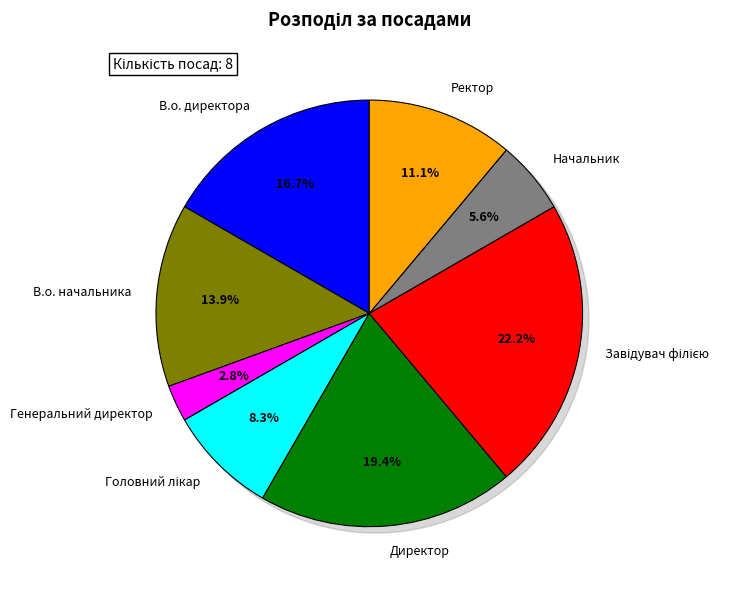

Is there a majority slice in this chart?

No